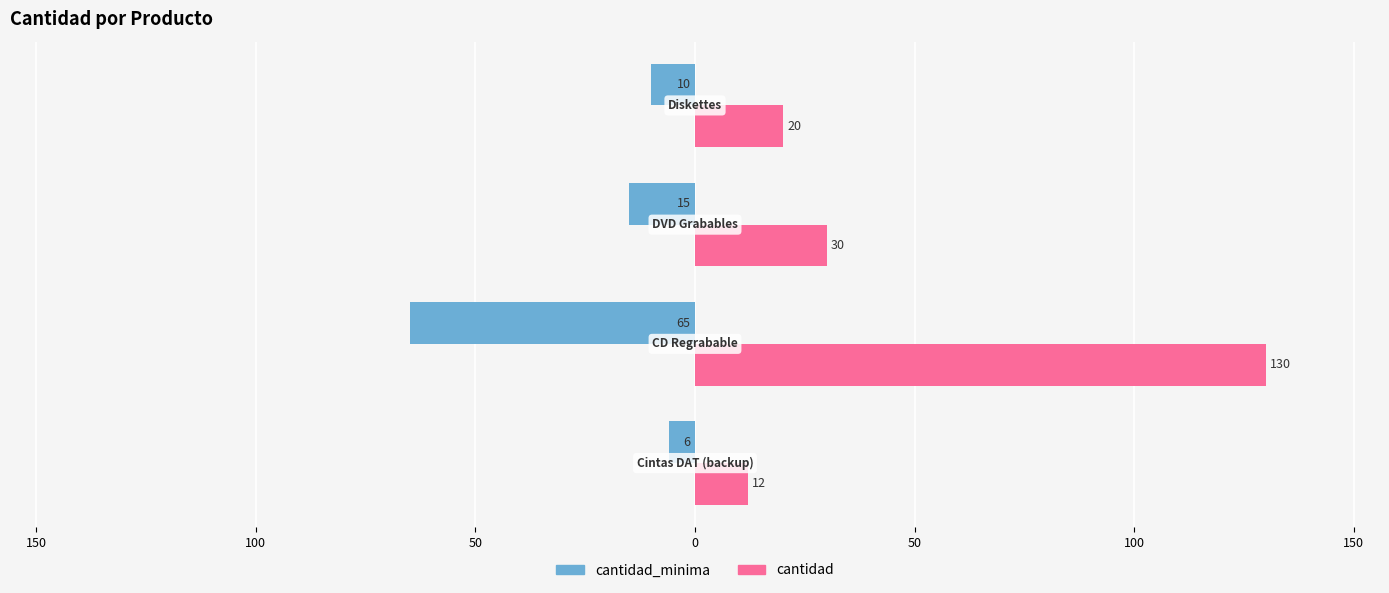

What is the value of the cantidad_minima bar at the 4th from the left?

-10